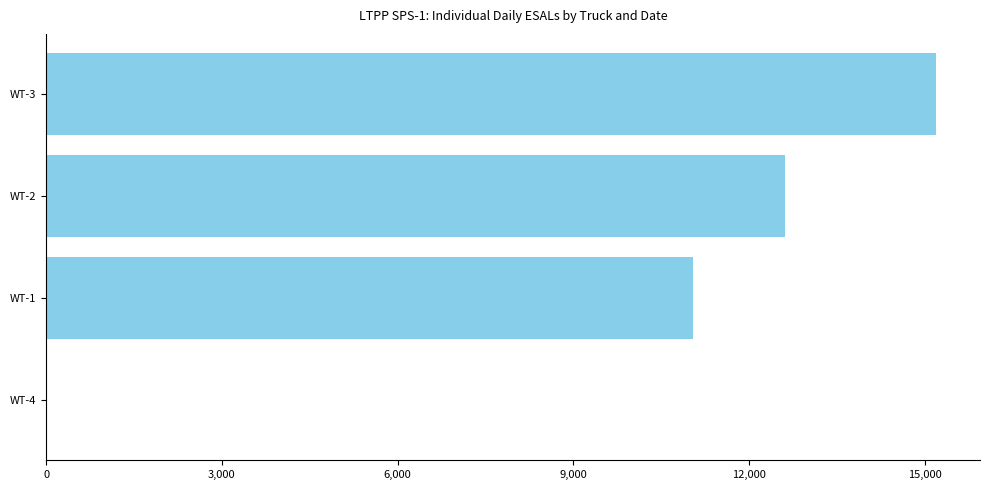

Approximately how many times larger is the value at WT-2 compared to WT-3?

0.8